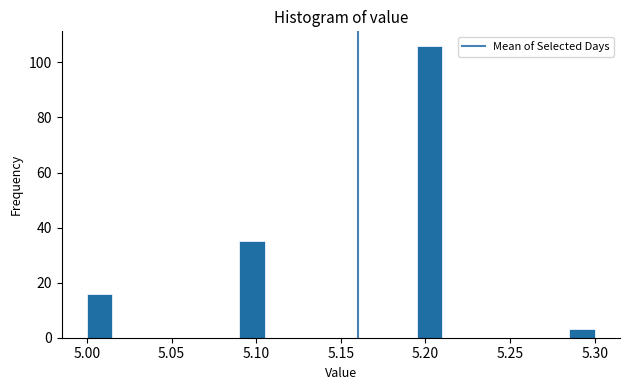

Read against the x-axis, roughly where is the centre of the tallest bar?

5.205